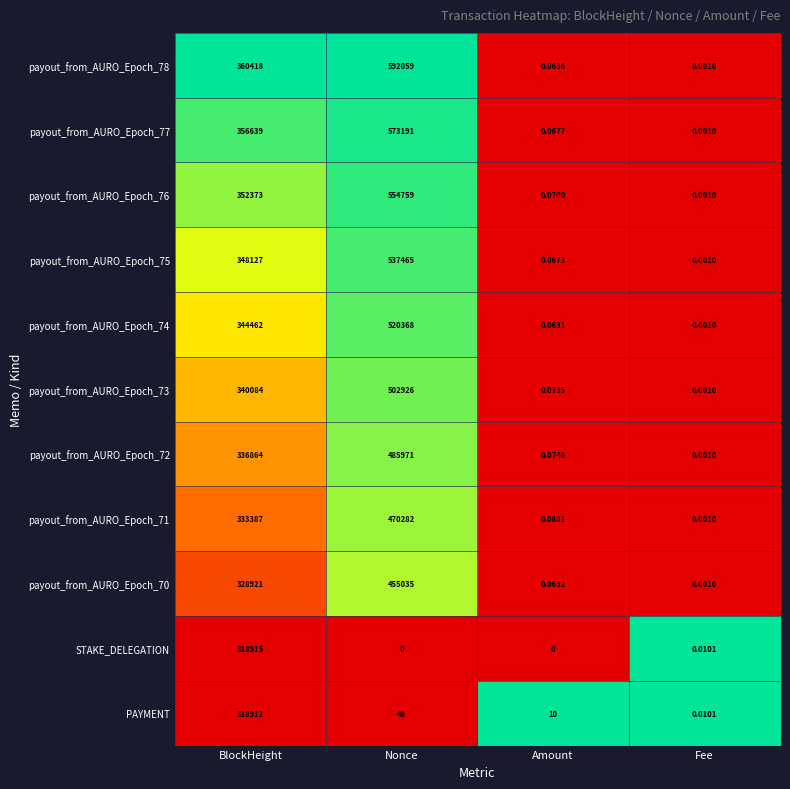

Where is PAYMENT nearest to the value 159456?

Nonce